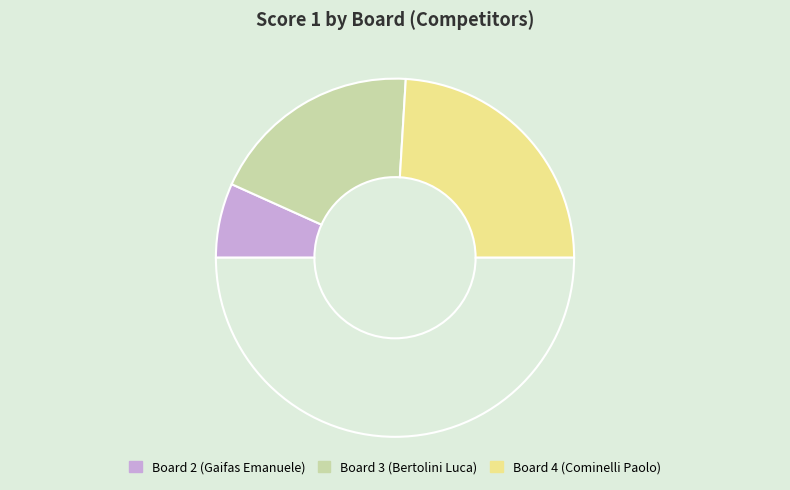

How many slices are in this pie chart?

4